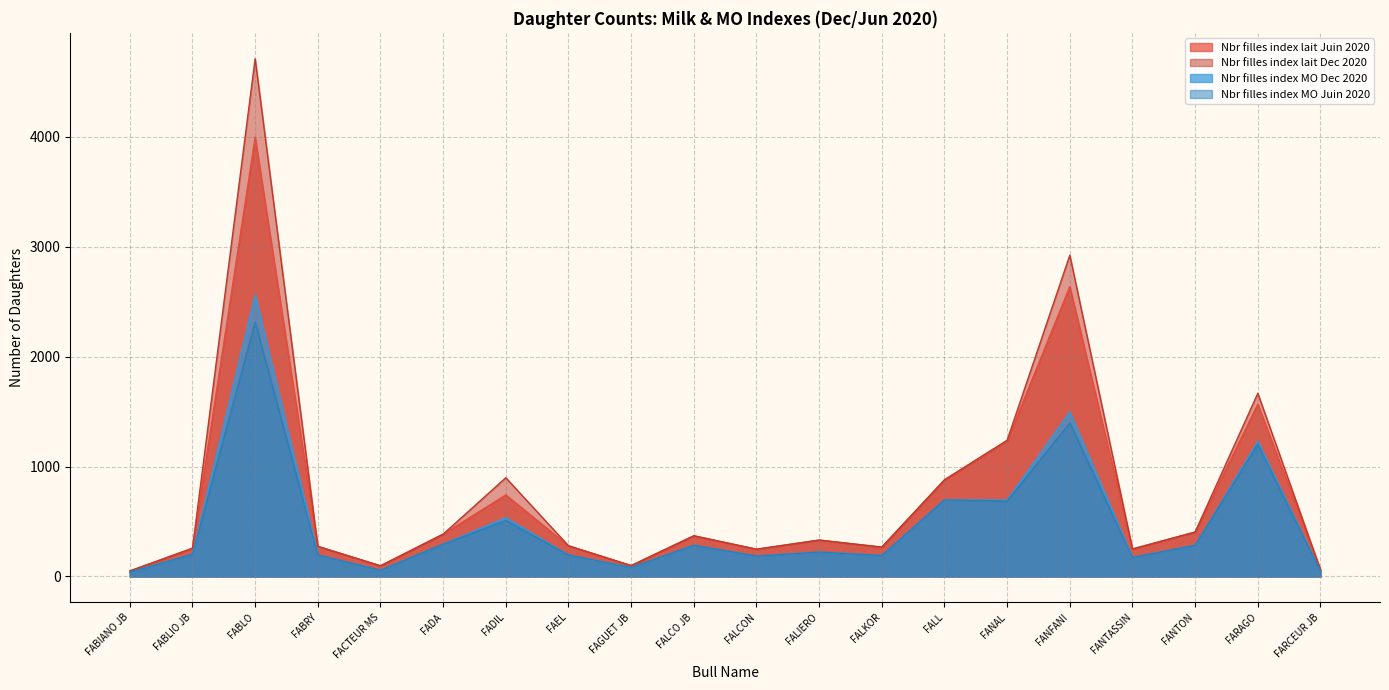

True or false: Nbr filles index lait Dec 2020 and Nbr filles index lait Juin 2020 intersect in this chart.

False